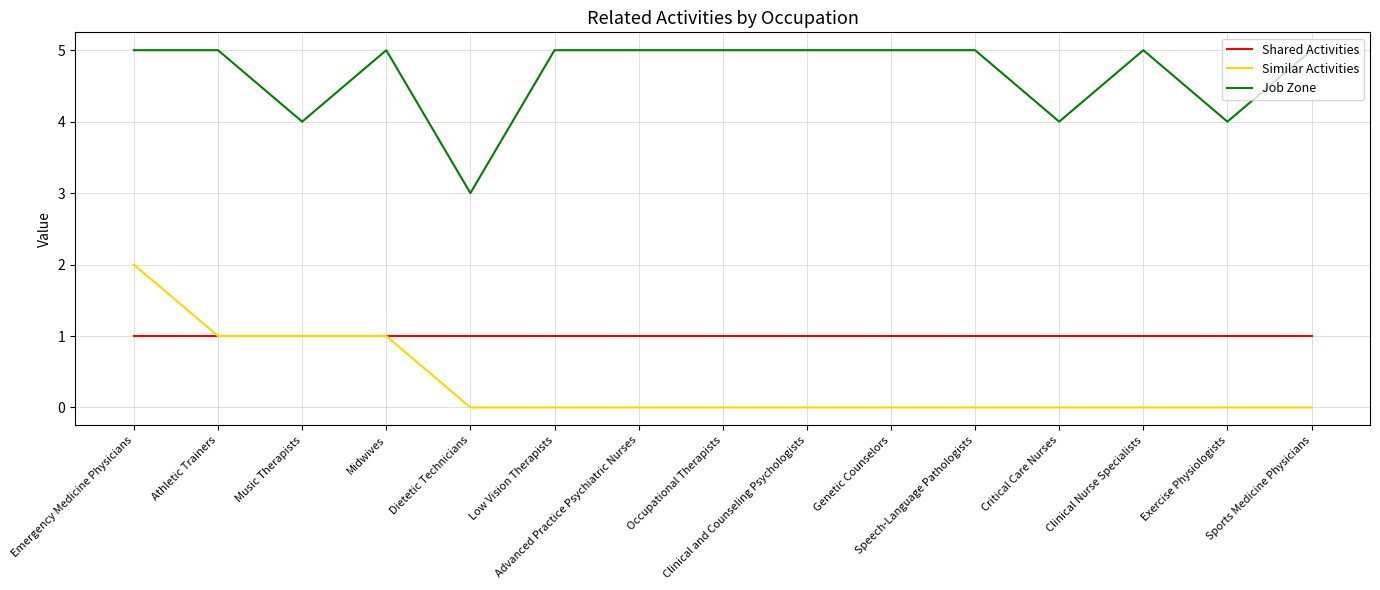

What is the spread (max minus min) of values at Athletic Trainers?

4